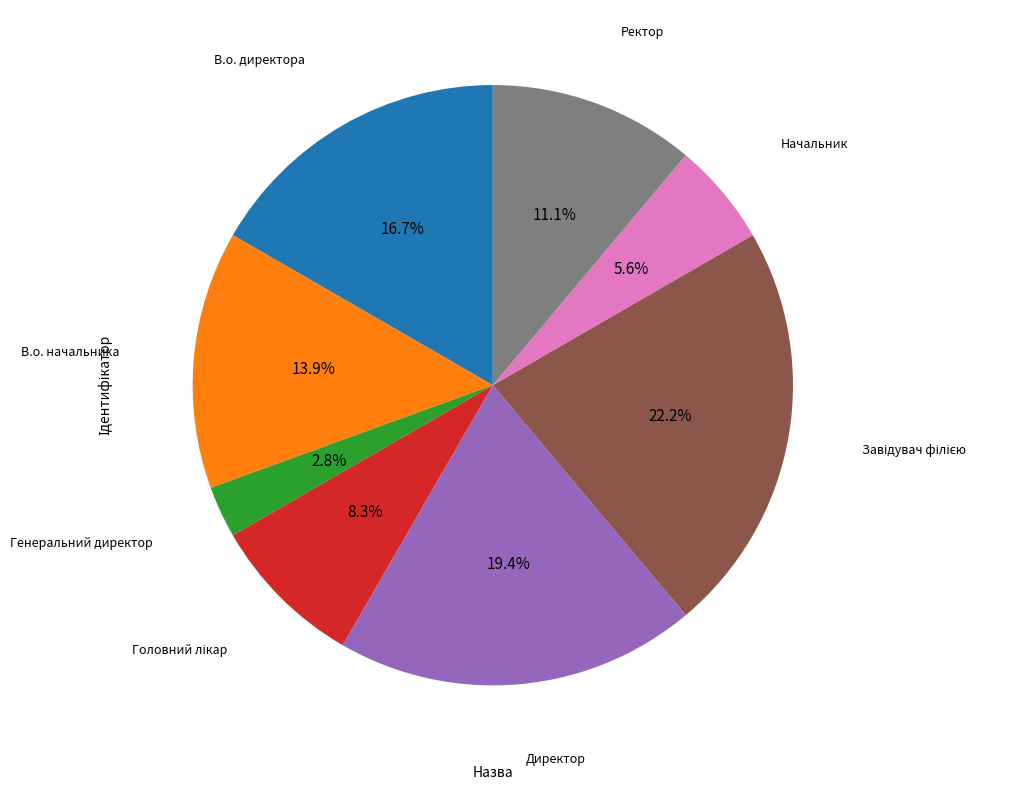

Does any single category account for the majority?

No